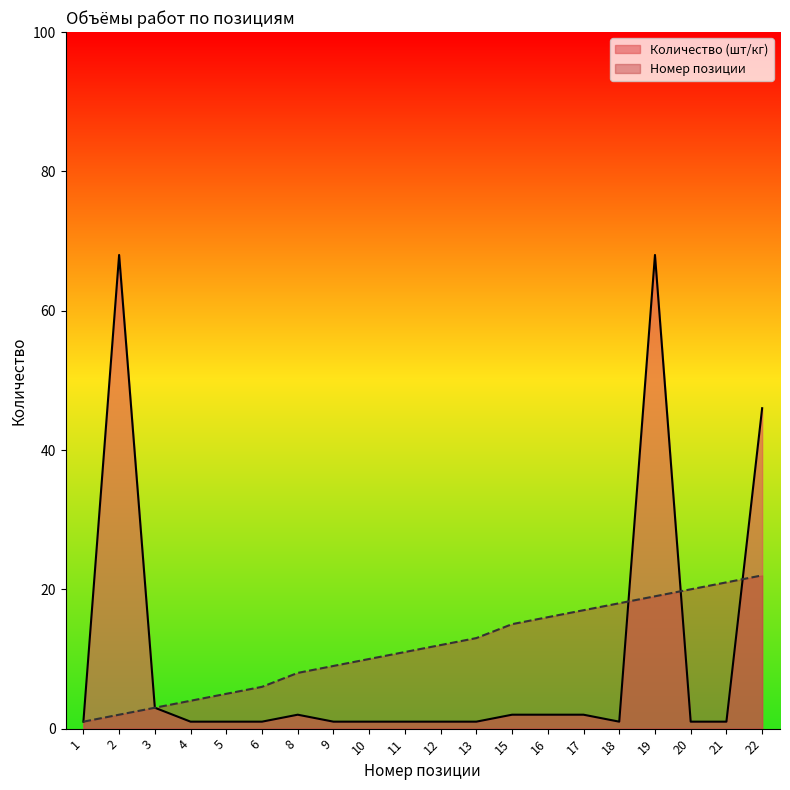

Reading right to left, what are all the values shown in this chart?

Количество (шт/кг): 22=46	21=1	20=1	19=68	18=1	17=2	16=2	15=2	13=1	12=1	11=1	10=1	9=1	8=2	6=1	5=1	4=1	3=3	2=68	1=1
Номер позиции: 22=22	21=21	20=20	19=19	18=18	17=17	16=16	15=15	13=13	12=12	11=11	10=10	9=9	8=8	6=6	5=5	4=4	3=3	2=2	1=1